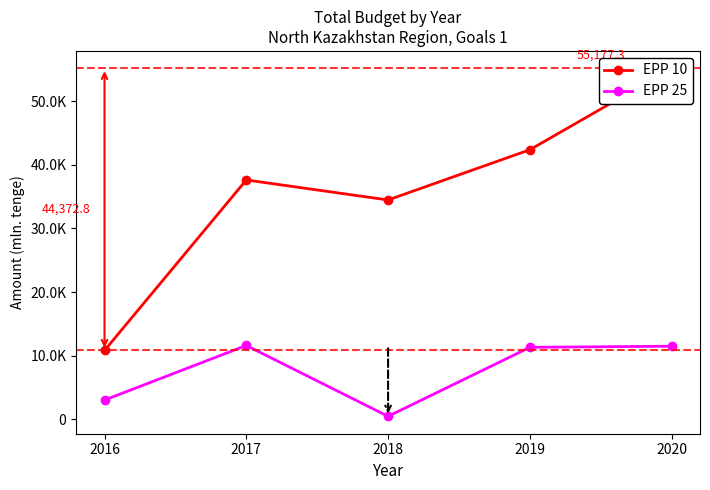

The value of EPP 10 at 2018 is 22789.4. True or false?

False